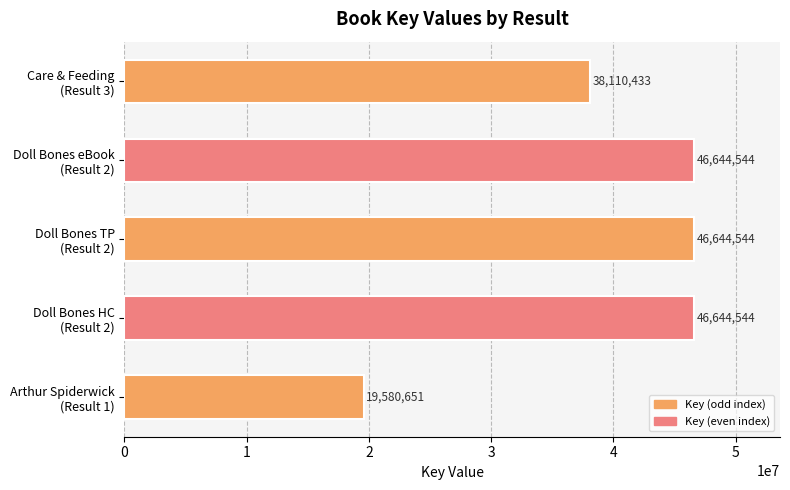

Count the values in the range 38110433 to 46644544.

4